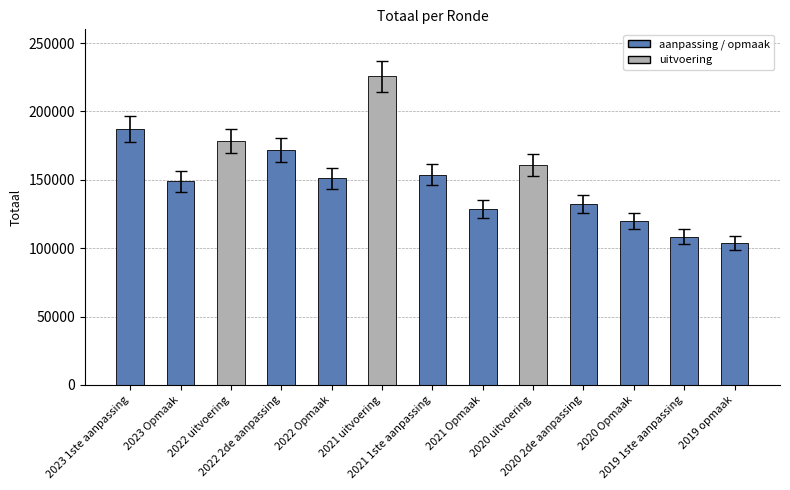

Are the bars horizontal?

No